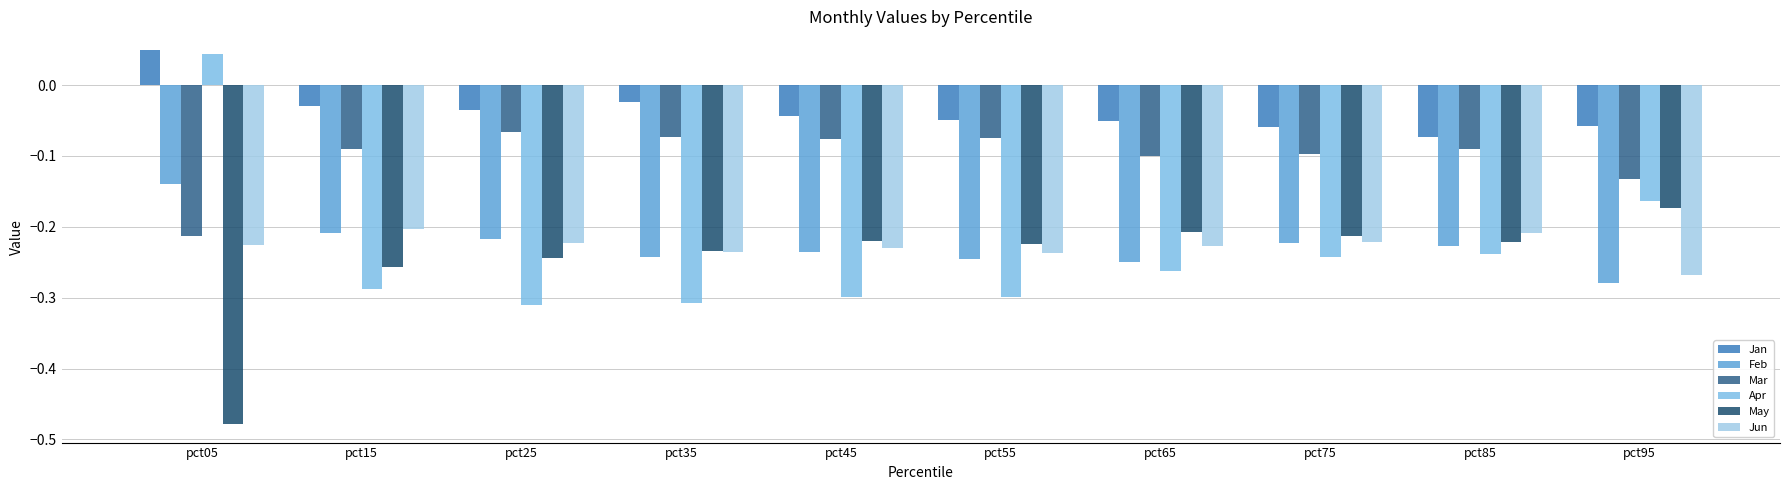

At which label does Feb reach its minimum?

pct95